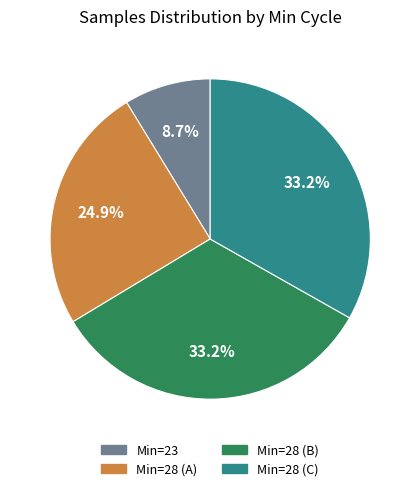

Combined, what portion of the pie is Min=28 (A) and Min=28 (C)?

58.1%